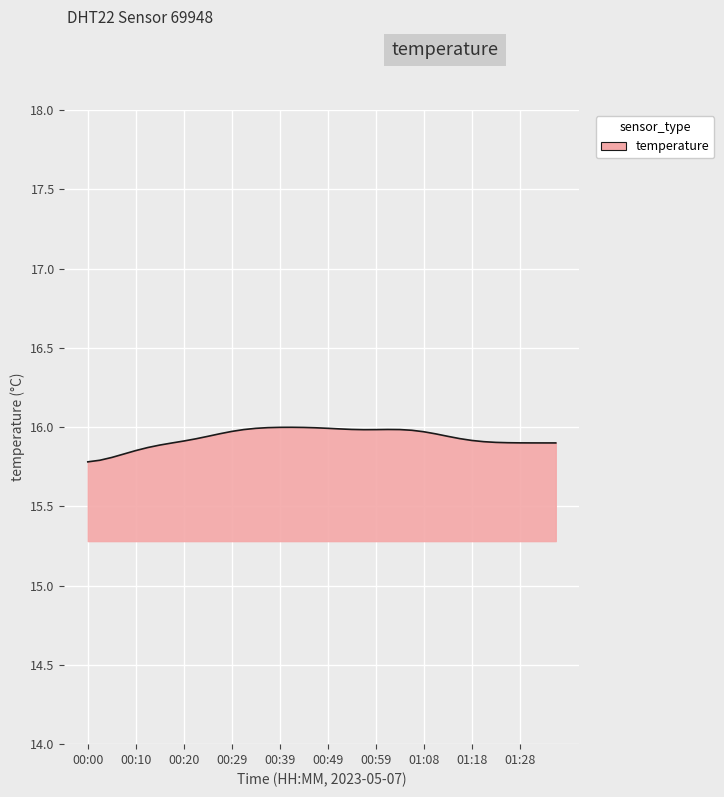

What is the minimum value shown in the chart?

15.8